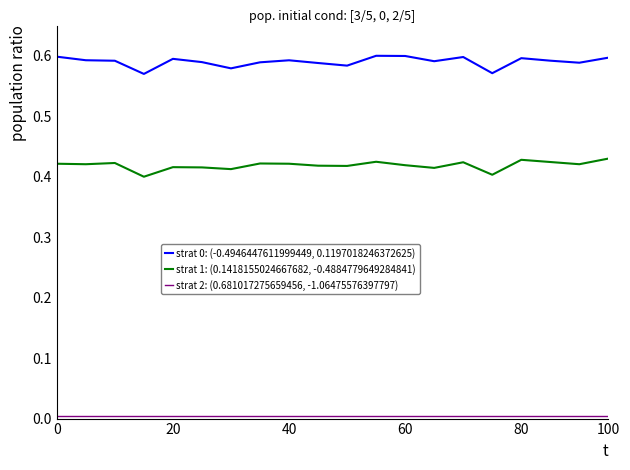

True or false: strat 1: (0.1418155024667682, -0.4884779649284841) and strat 0: (-0.4946447611999449, 0.1197018246372625) cross at least once.

False